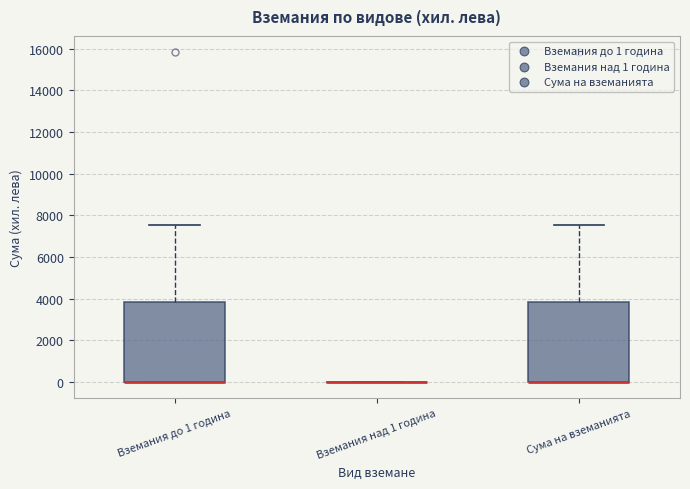

Reading left to right, transcribe this box plot: for each box, give where its median line is, the range the box spans, and where its two whiskers end, as read against the y-axis. The values are not printed on the chart, so give them approximately, as read against the axis.

Вземания до 1 година: median 0 (drawn on the box's lower edge), box 0 to 3800, whiskers 0 to 7600
Вземания над 1 година: box collapsed to a line at 0, whiskers 0 to 0
Сума на вземанията: median 0 (drawn on the box's lower edge), box 0 to 3800, whiskers 0 to 7600